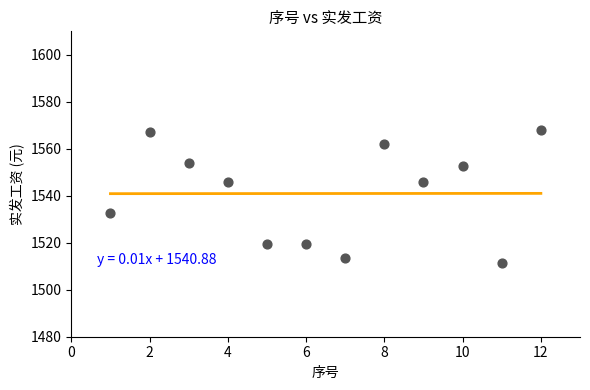

What is the range of X values (max minus min)?

11.0